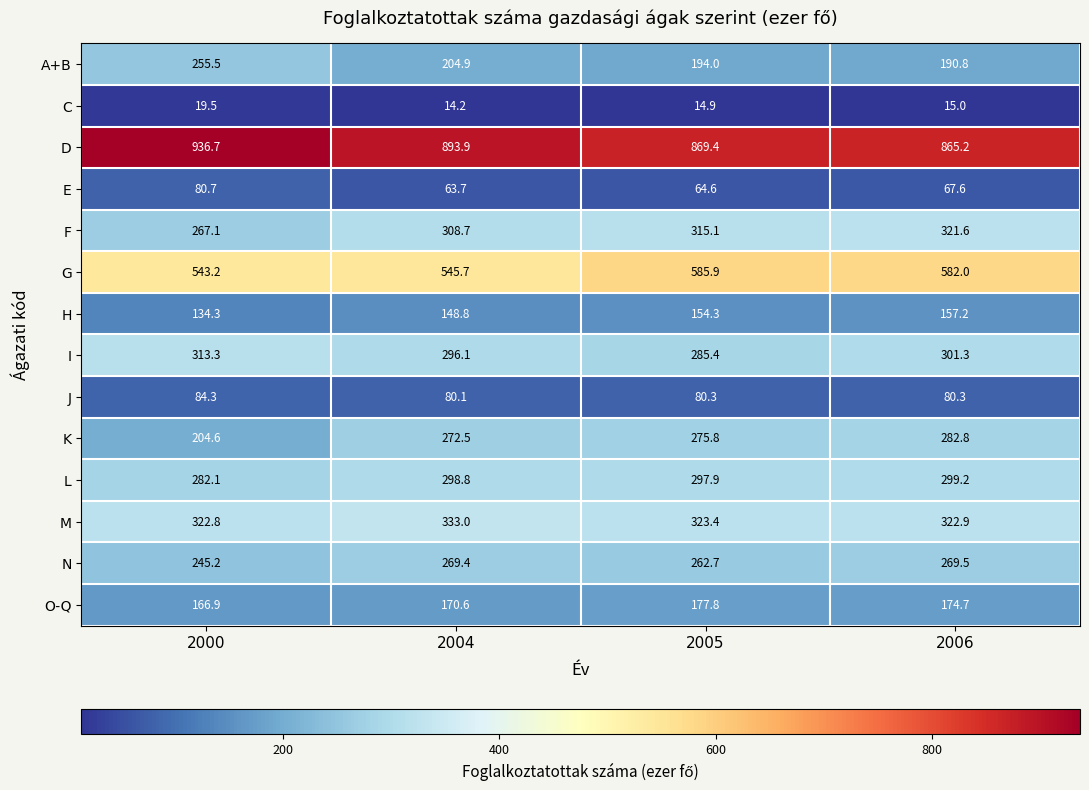

What is the sum of the I values at 2005 and 2004?

581.5